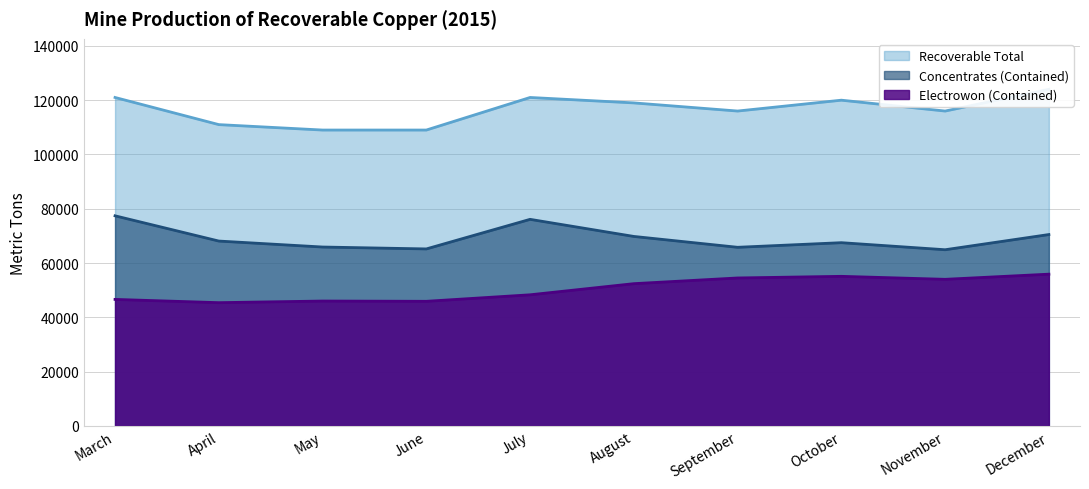

What is the value of the Concentrates (Contained) point at the 3rd from the left?

65900